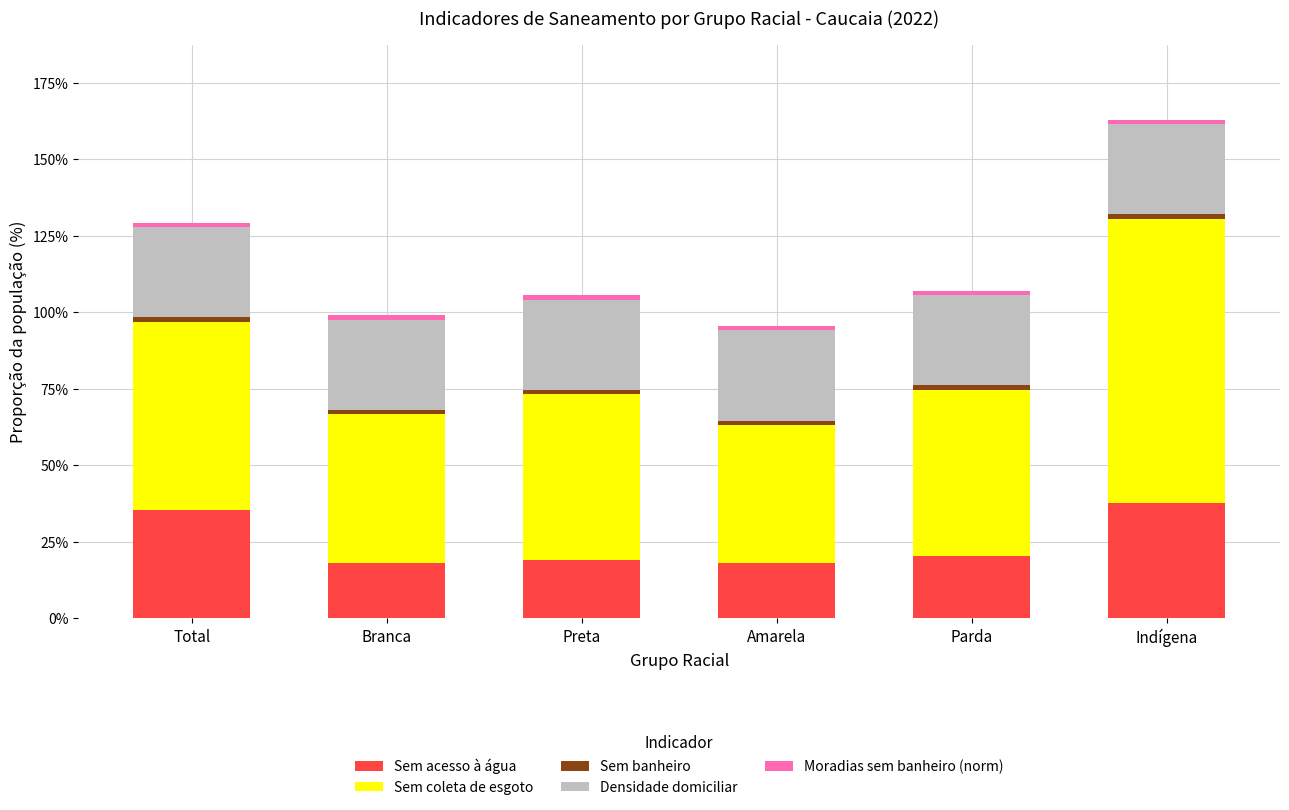

Does the chart contain stacked bars?

Yes